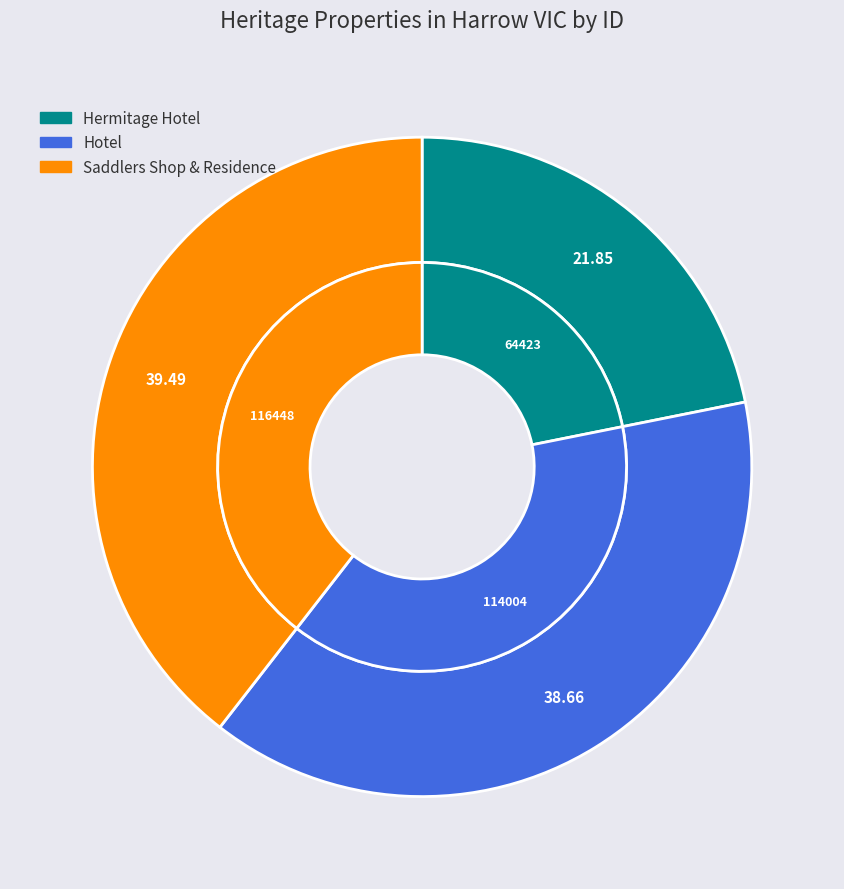

To the nearest percent, what portion does Hermitage Hotel represent?

22%